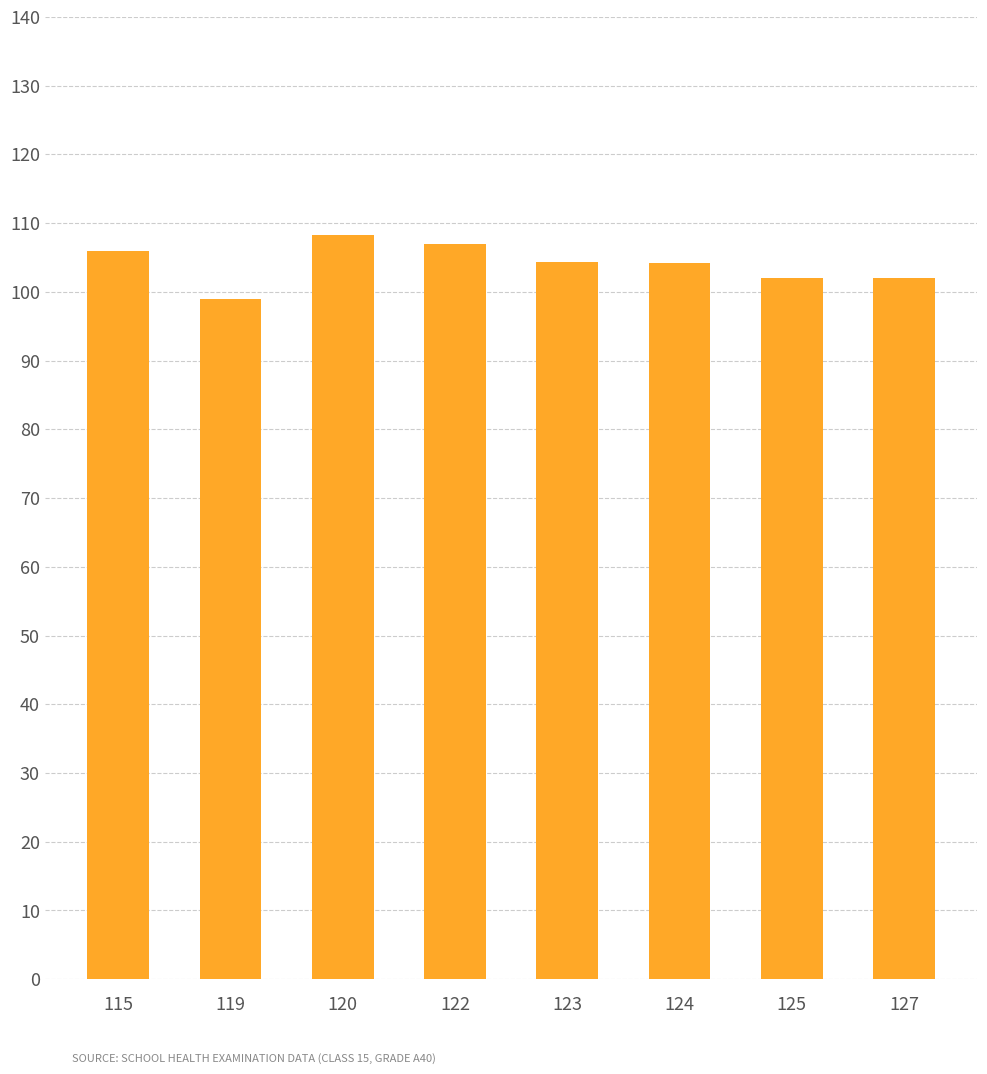

What is the value of the 3rd bar from the left?

108.3